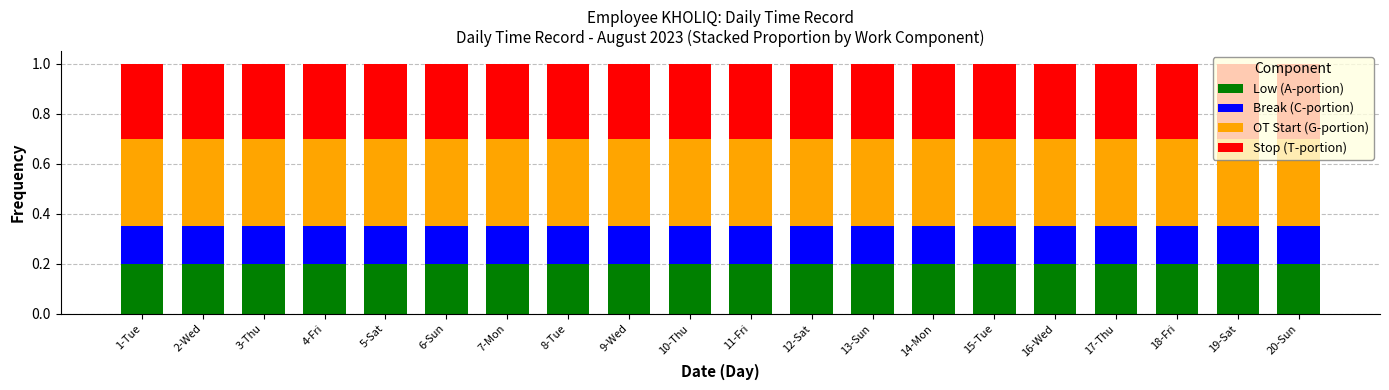

What is the total value across all series at 14-Mon?

1.0